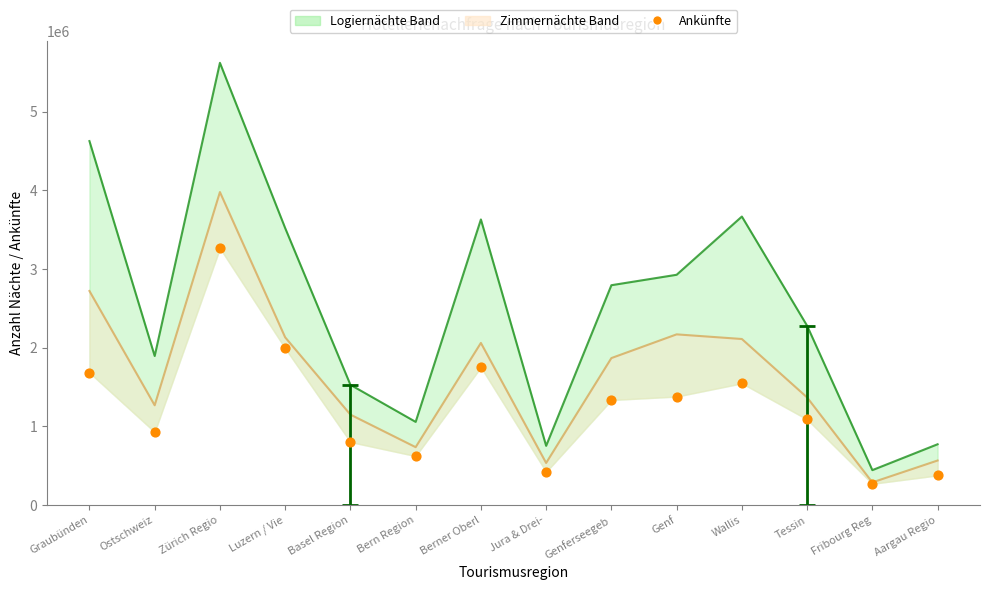

What is the ratio of the value at Aargau Regio to the value at Tessin?

0.3